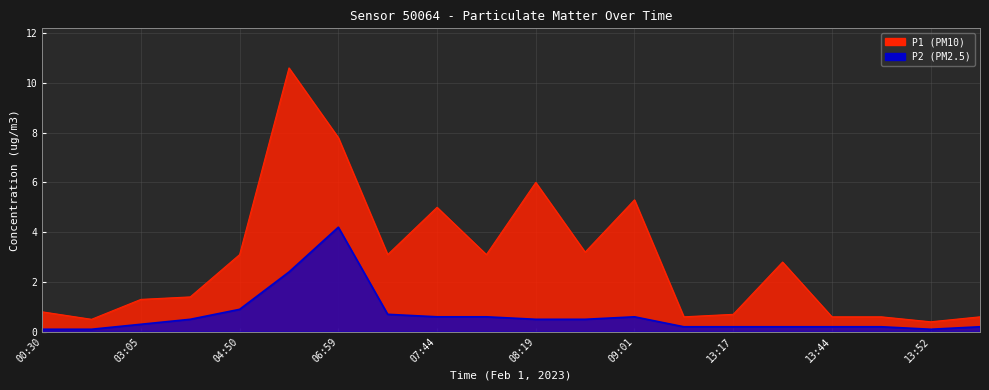

True or false: P1 has a value of 5.0 at 13:23.

False